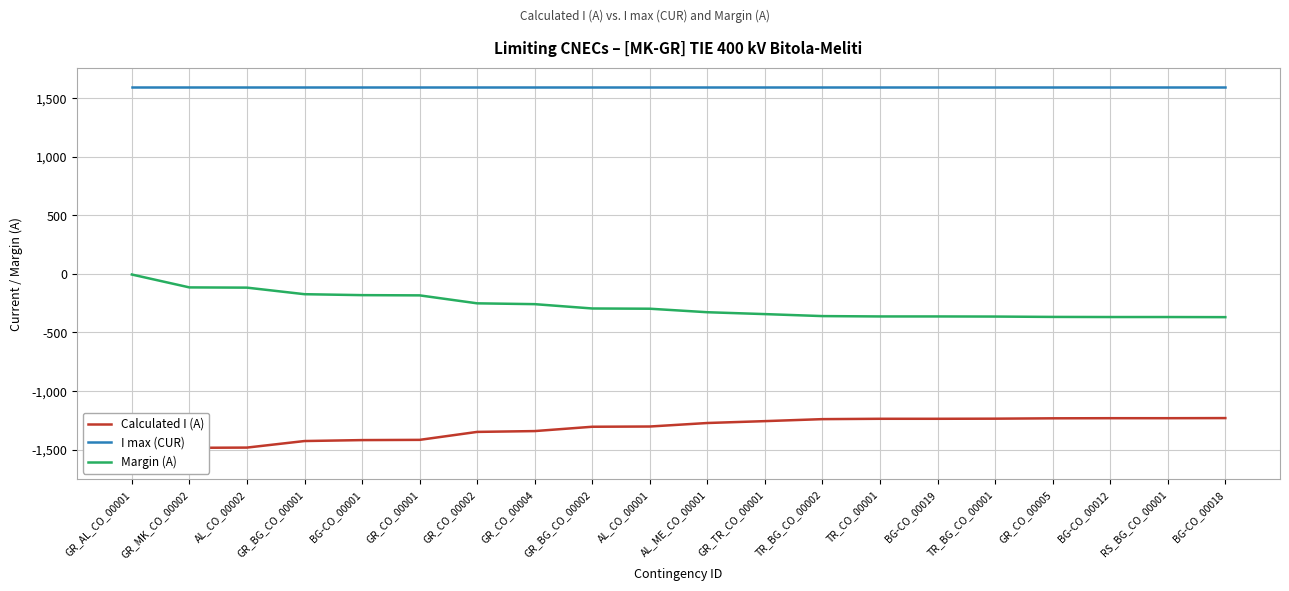

Which series changed the most between AL_CO_00002 and RS_BG_CO_00001?

Calculated I (A)